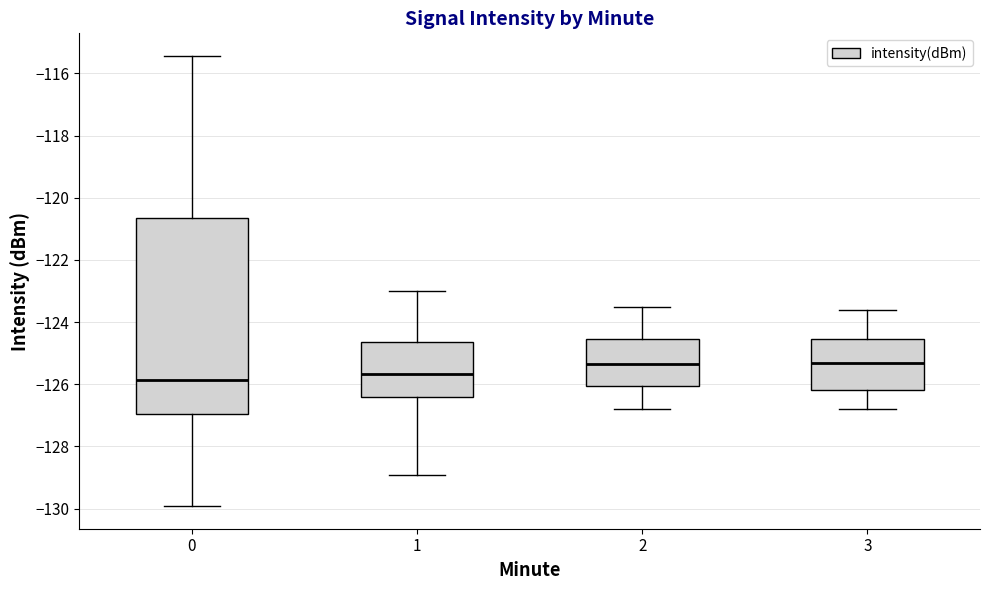

Where does the upper whisker of the box at x = 1 end on the y-axis? The values are not printed on the chart, so give them approximately, as read against the axis.

-123.0